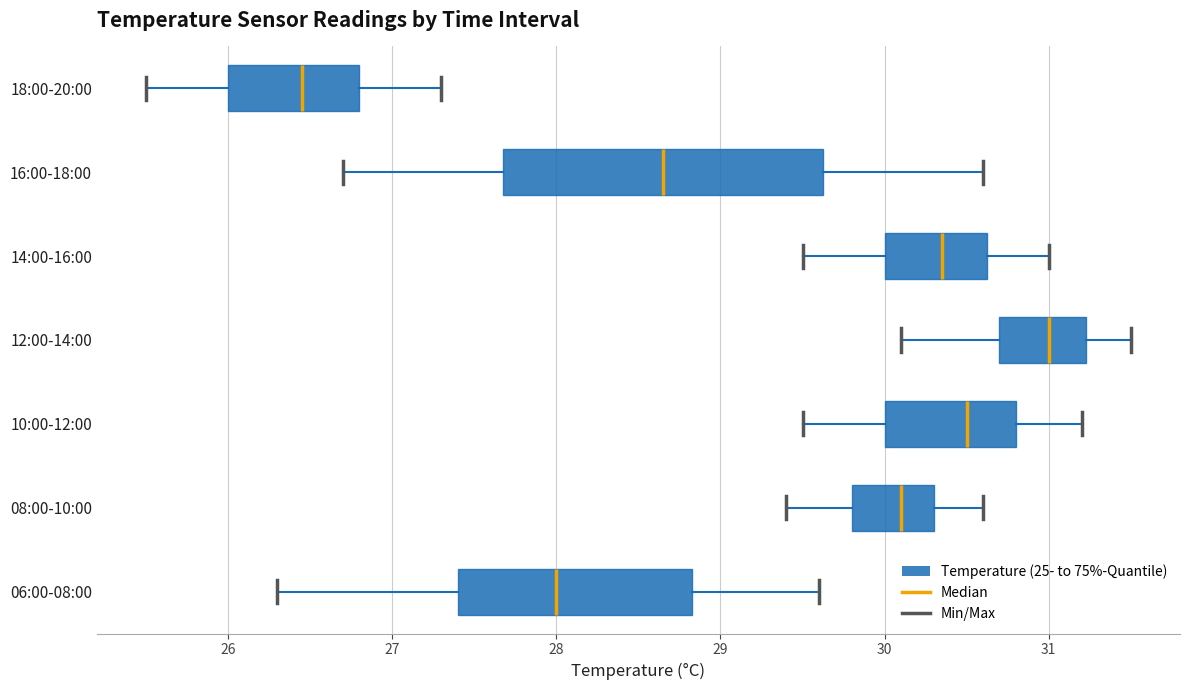

Where is the right edge of the box for 14:00-16:00 on the x-axis? The values are not printed on the chart, so give them approximately, as read against the axis.

30.6